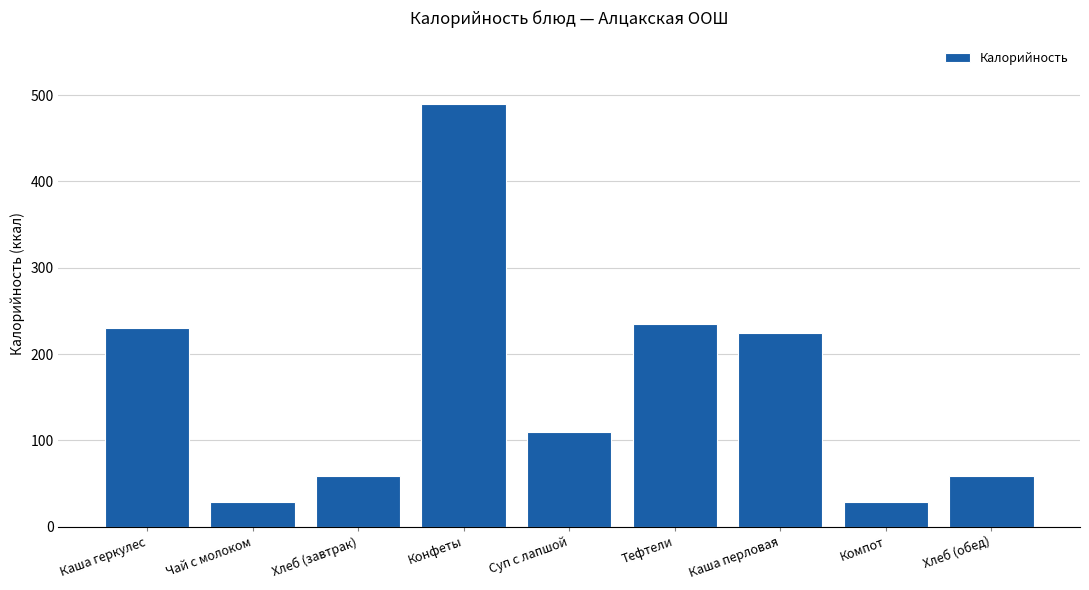

Where does the data first go above 109?

Каша геркулес